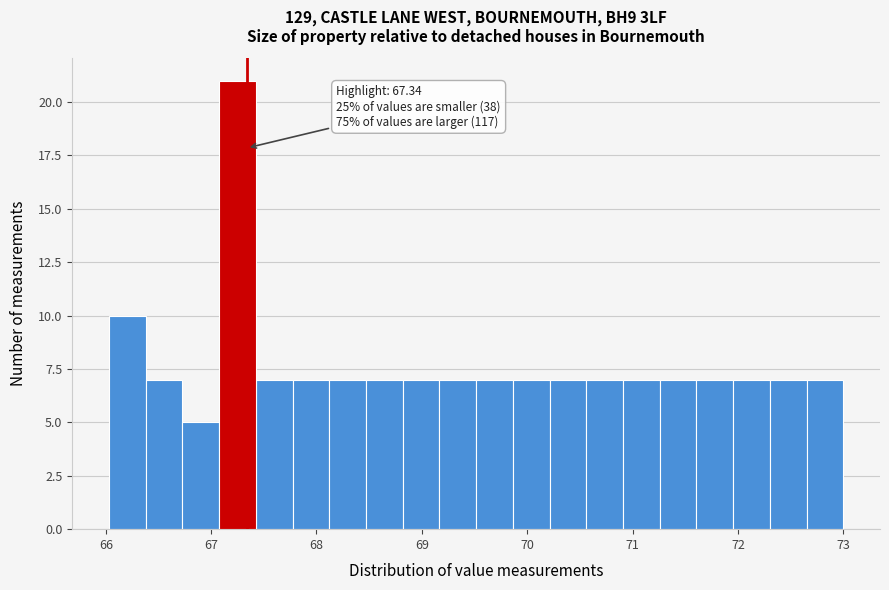

Around what value on the x-axis is the tallest bar? Give the approximate position of its centre, as read against the axis.

67.2